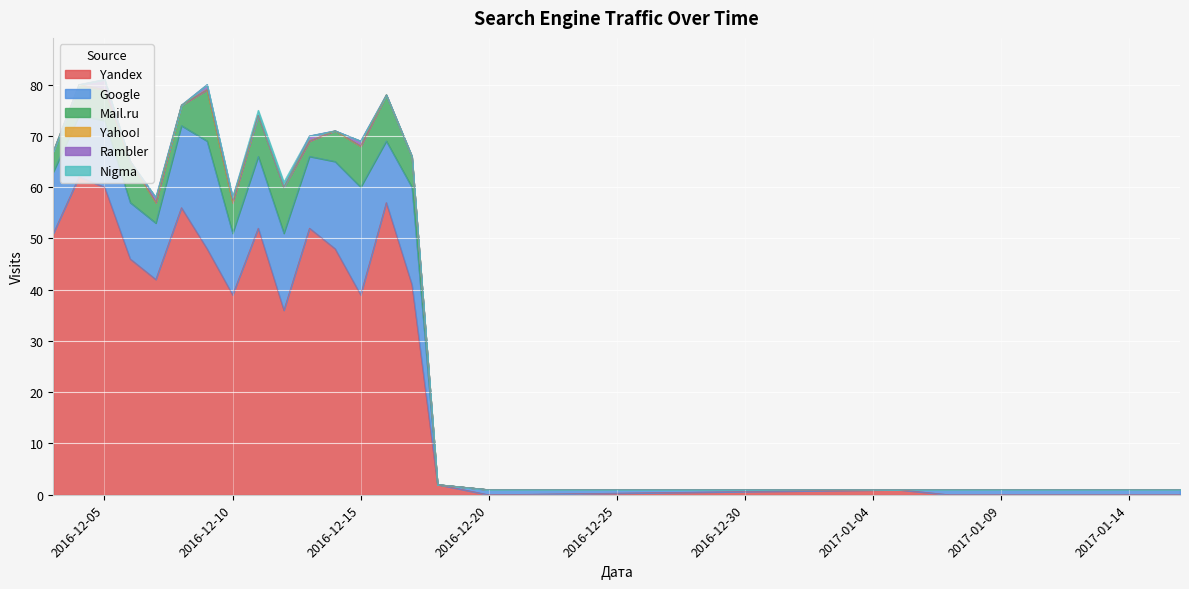

Which series has the widest spread of values?

Yandex